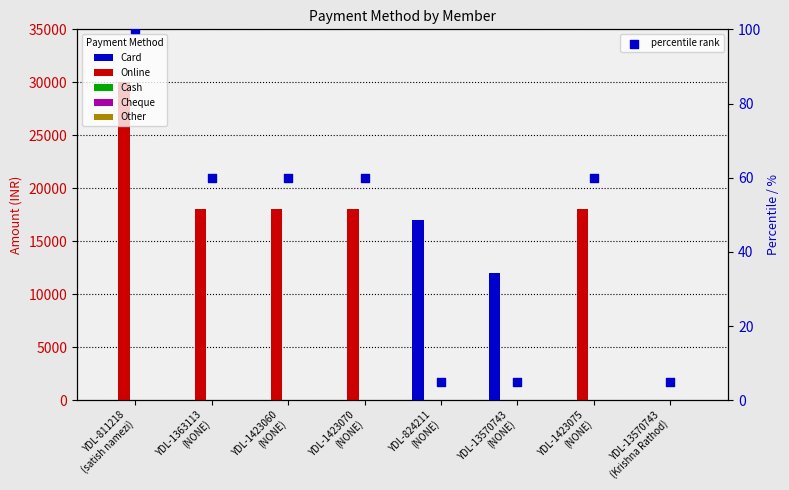

At how many categories does at least one series exceed 3932?

7